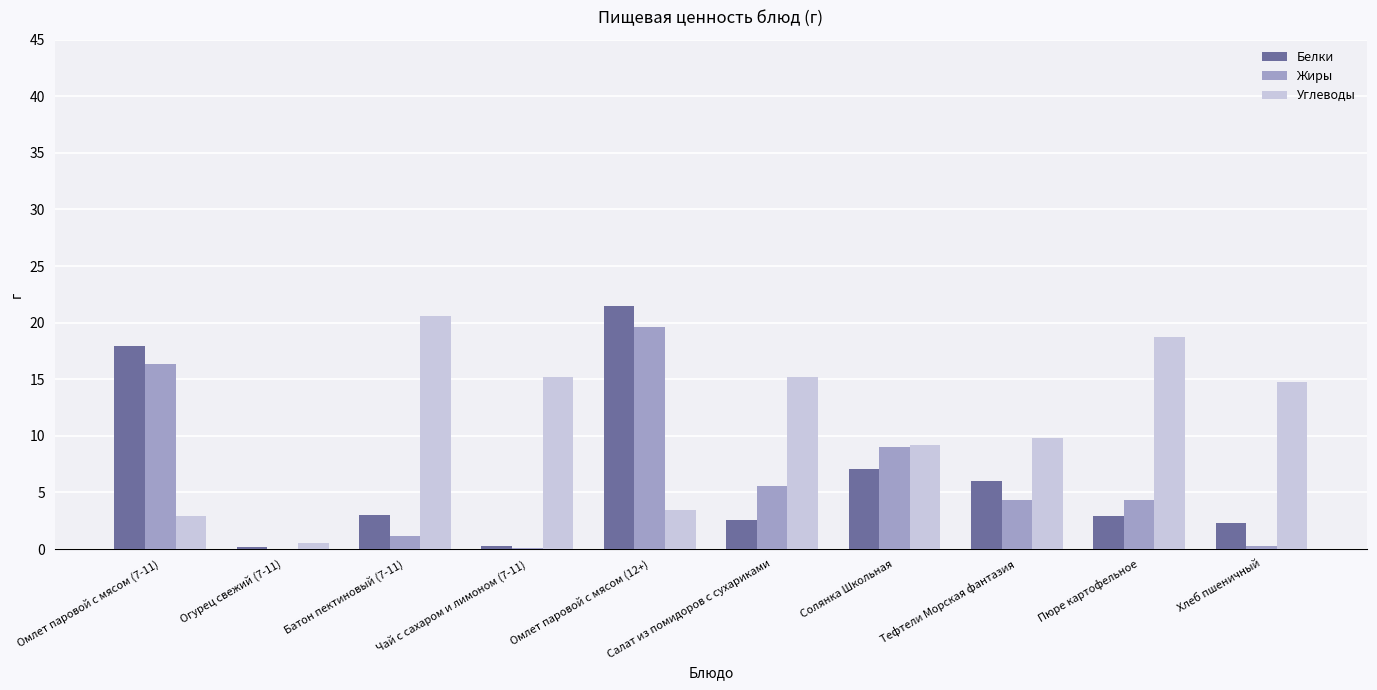

Is the value of Углеводы at Салат из помидоров с сухариками greater than the value of Жиры at Огурец свежий (7-11)?

Yes